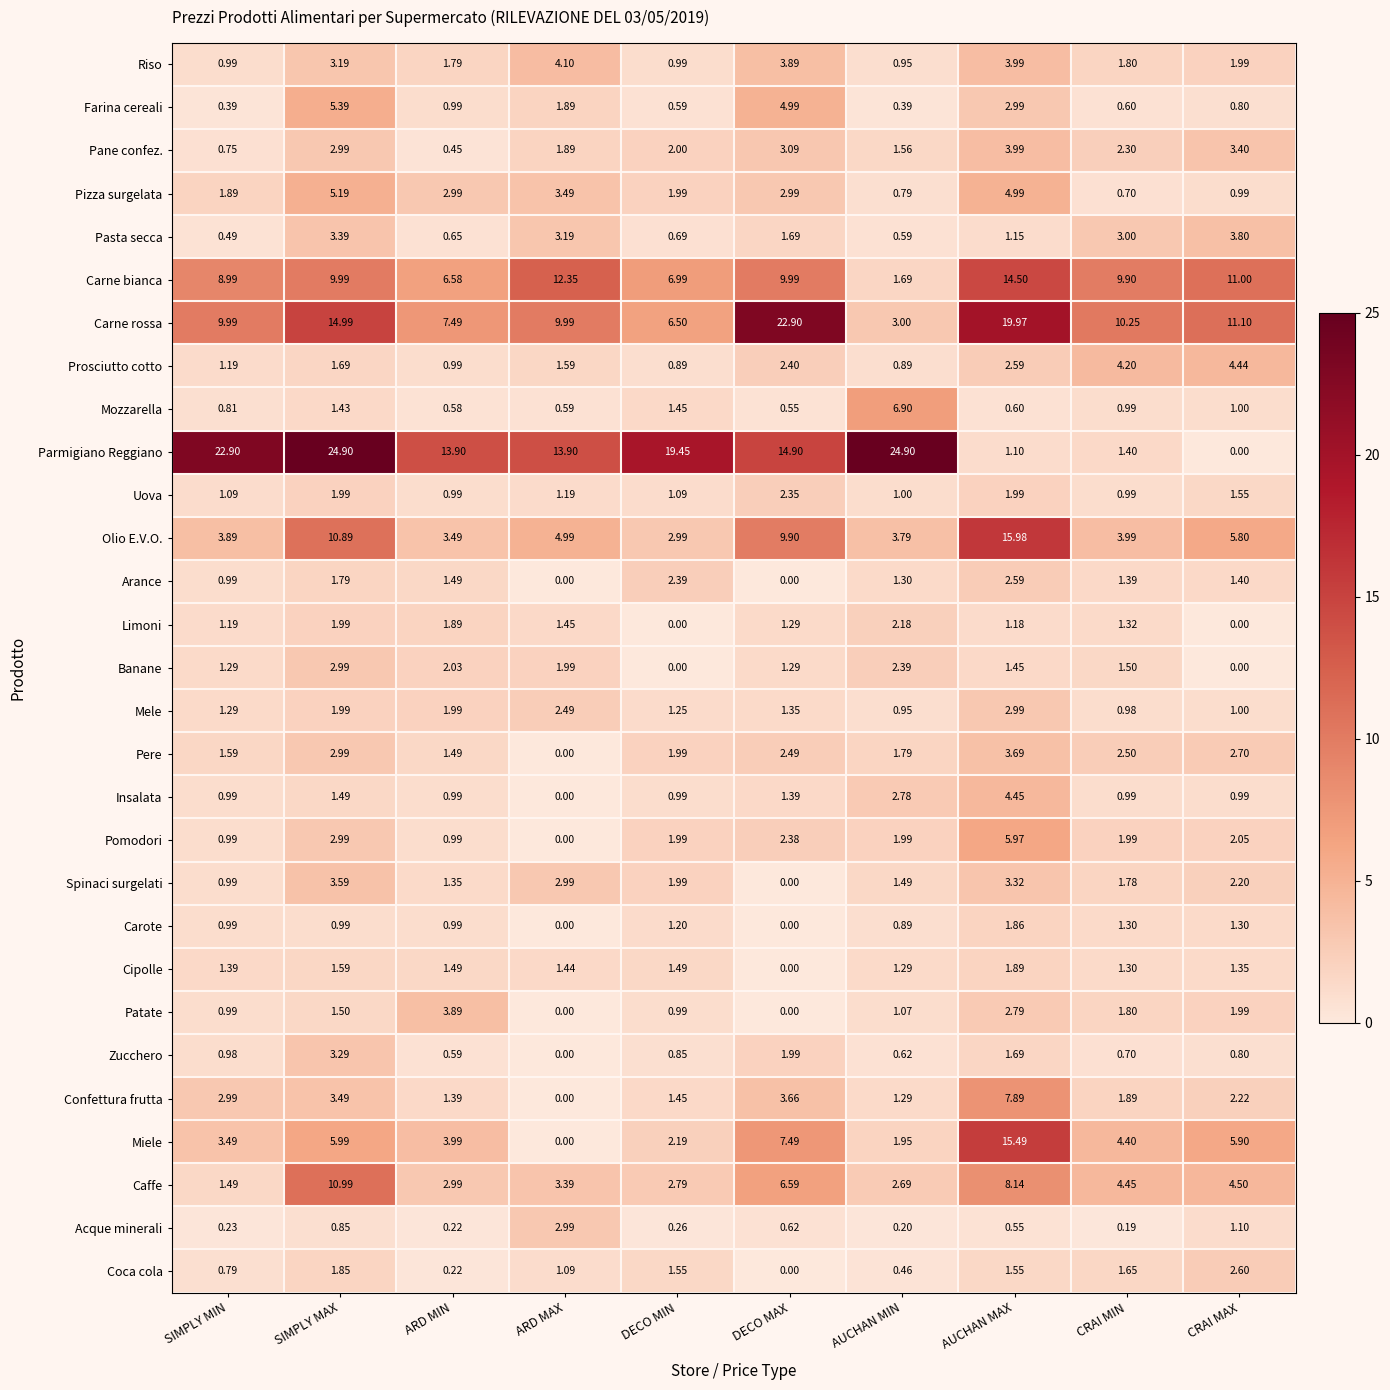

Is the value of Pizza surgelata at ARD MIN greater than the value of Cipolle at ARD MIN?

Yes